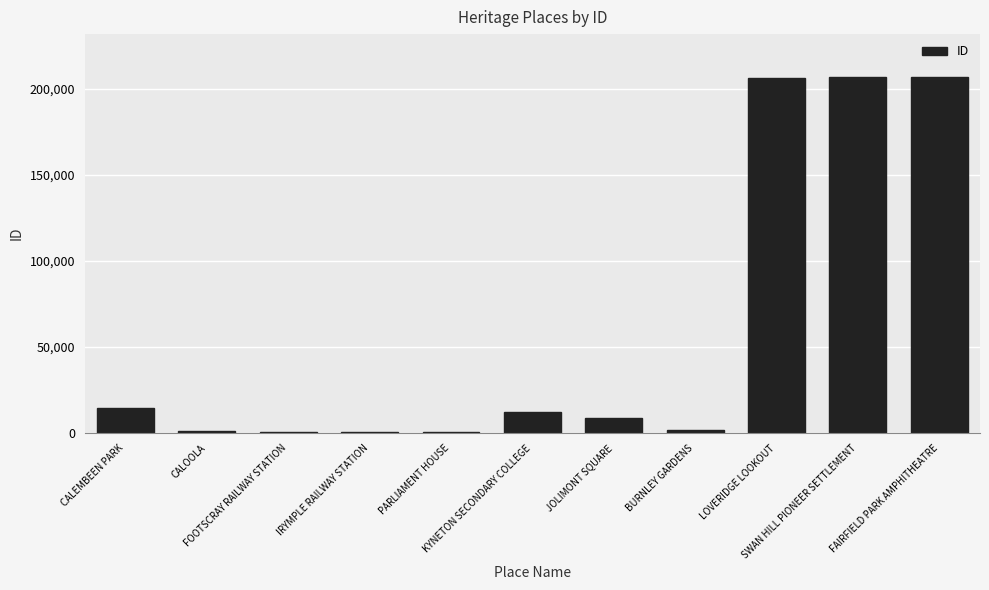

What is the greatest value displayed?

206940